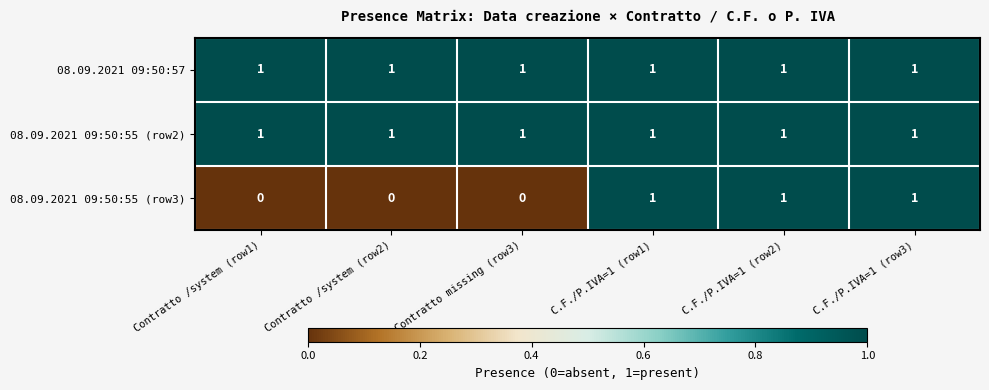

How many values in 08.09.2021 09:50:55 (row3) are above zero?

3